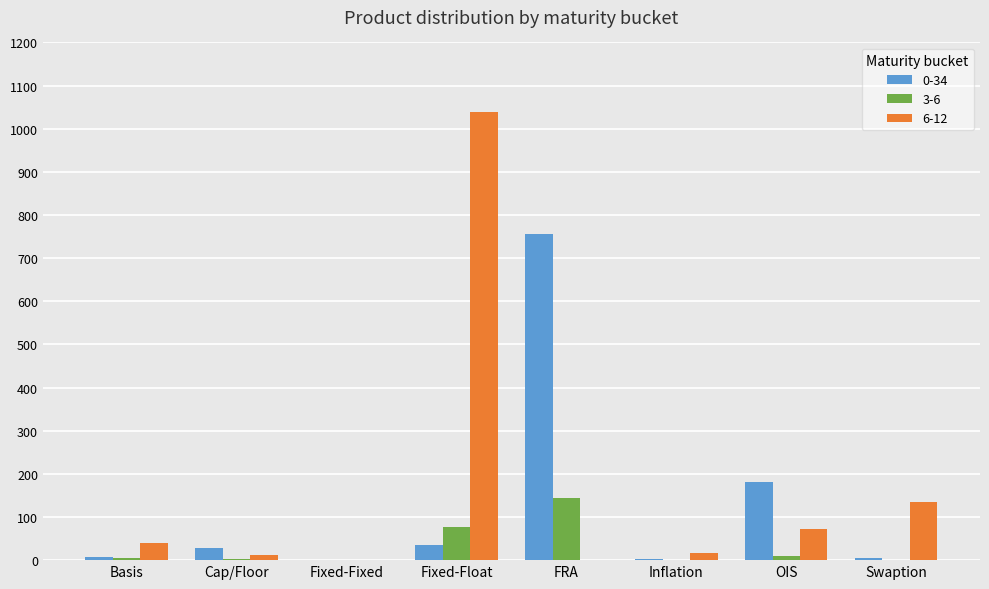

The value of 3-6 at FRA is 143. True or false?

True